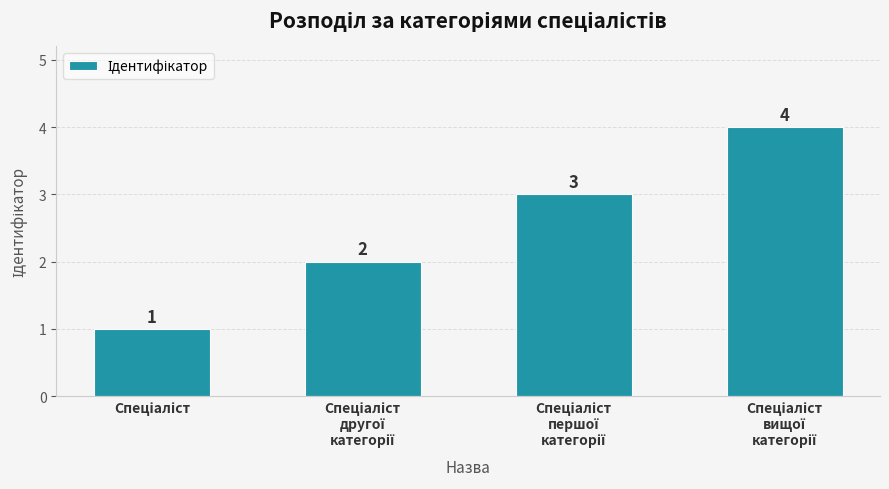

Count the values in the range 2 to 4.

3